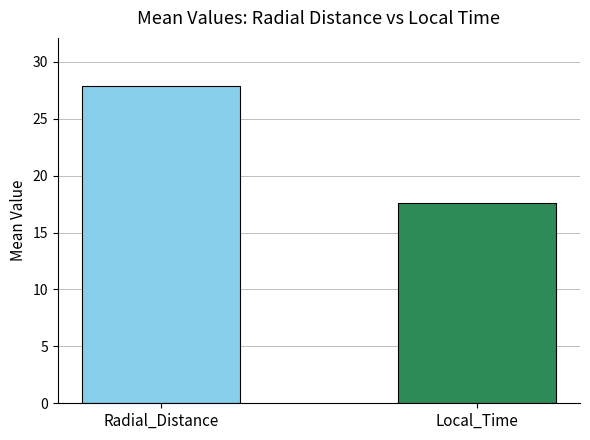

How many bars are there in total?

2